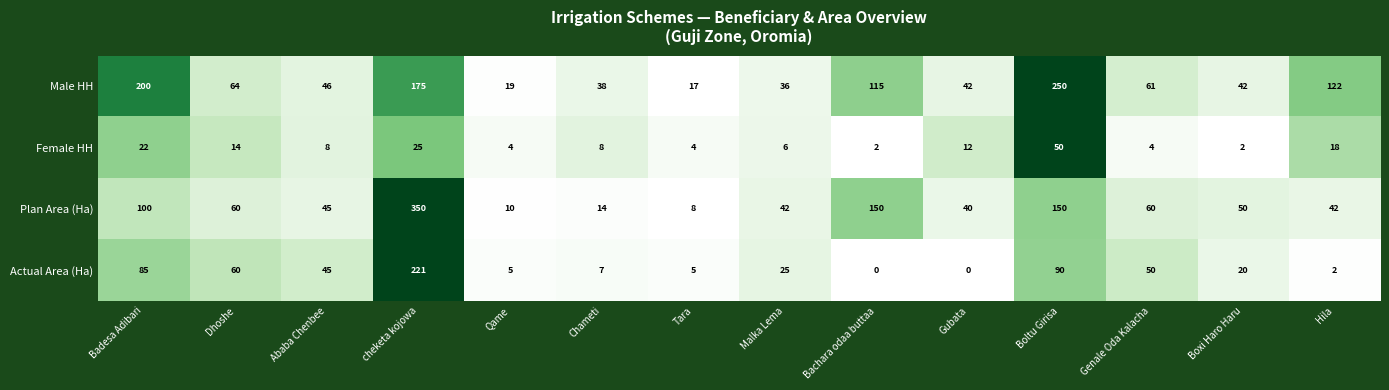

What is the sum of all Female HH values?

179